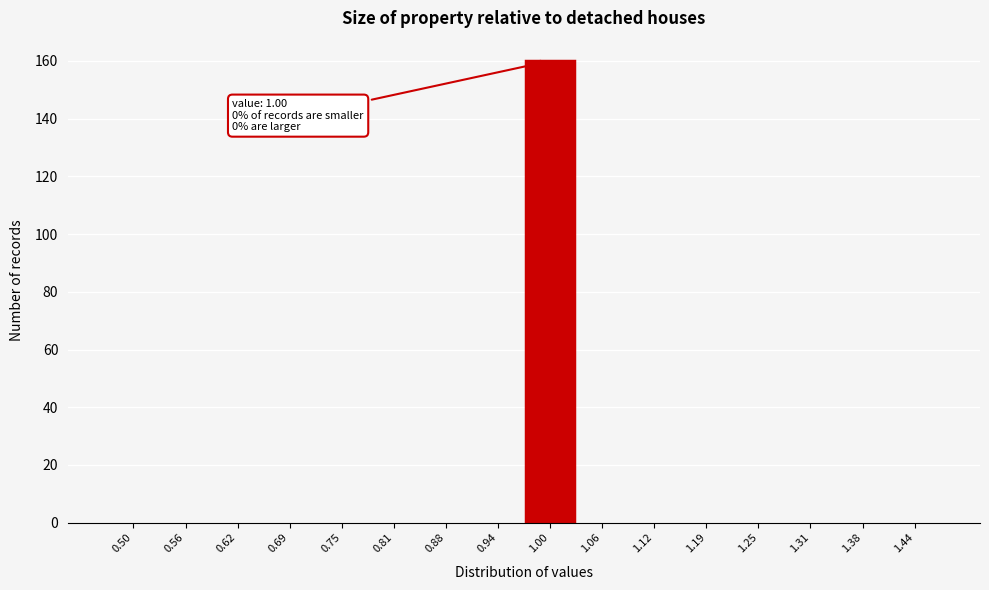

Reading right to left, transcribe all the data shown in this chart.

1.44=0	1.38=0	1.31=0	1.25=0	1.19=0	1.12=0	1.06=0	1.00=160	0.94=0	0.88=0	0.81=0	0.75=0	0.69=0	0.62=0	0.56=0	0.50=0